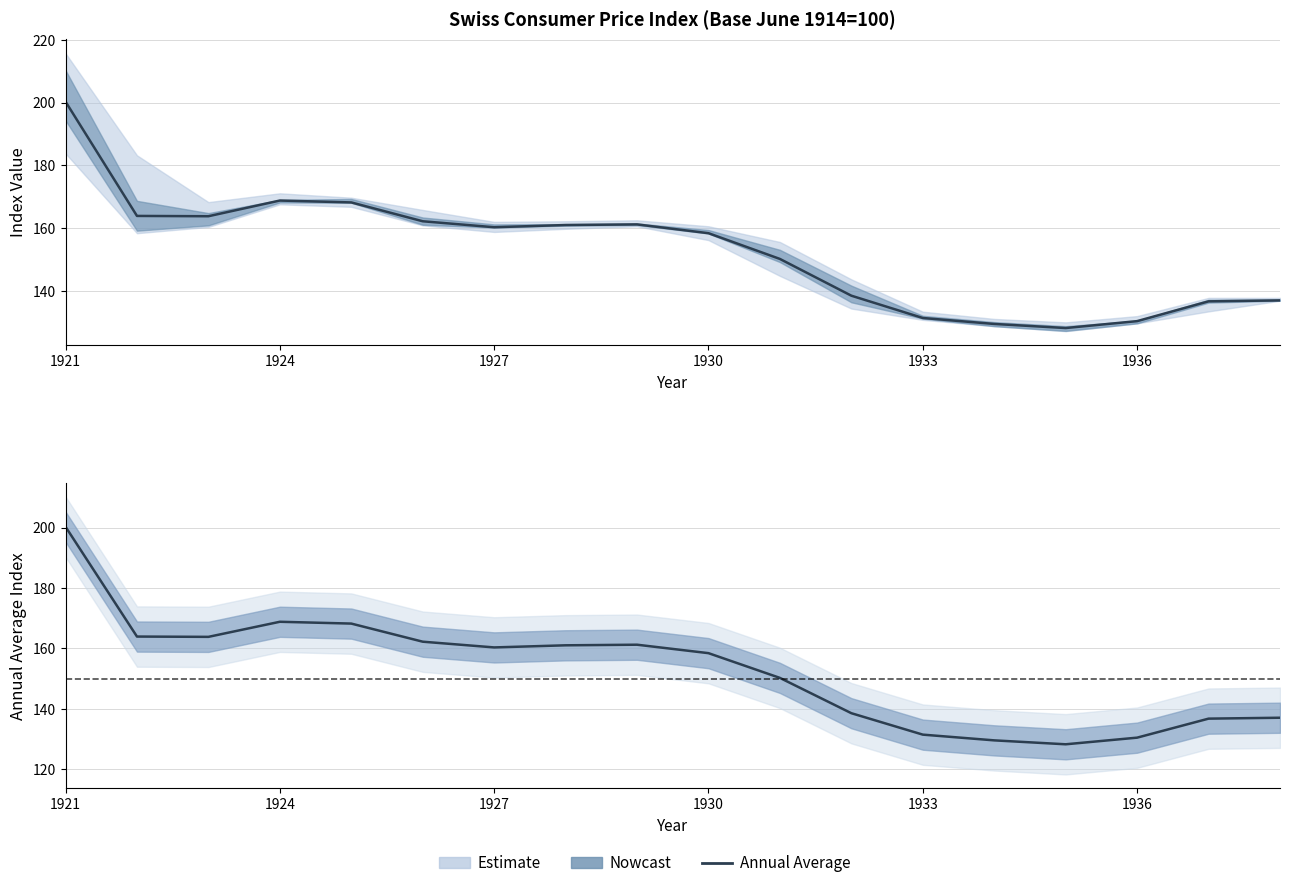

What is the value of the 9th point from the left?

161.2